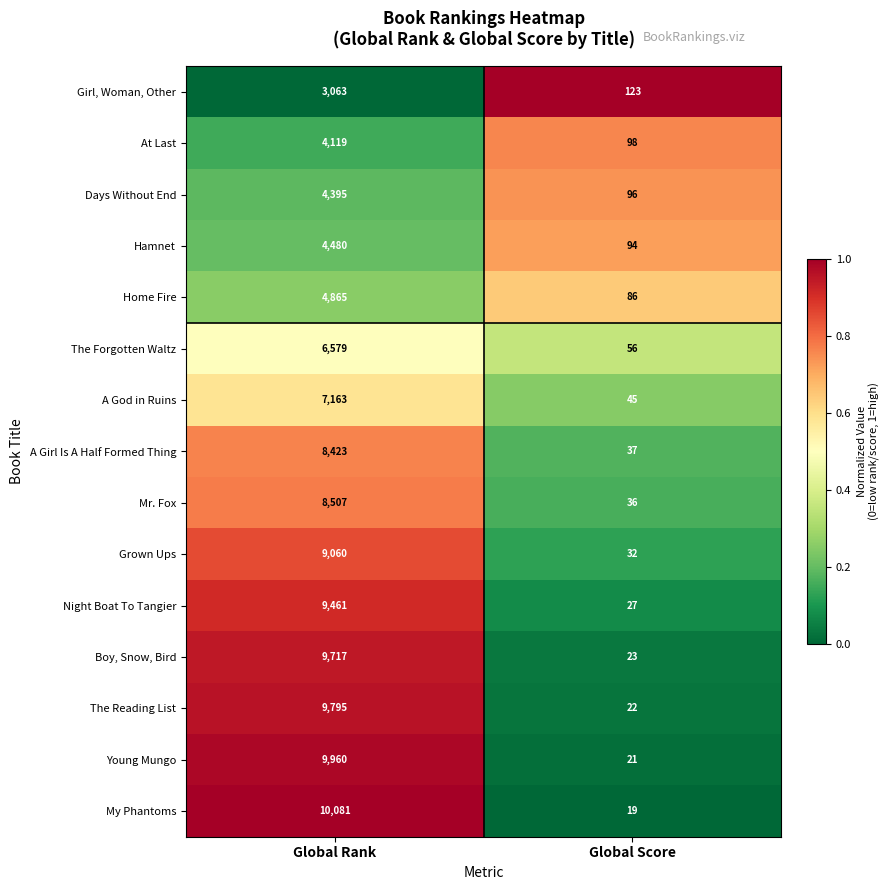

At which category does the chart reach its minimum across all series?

Global Score